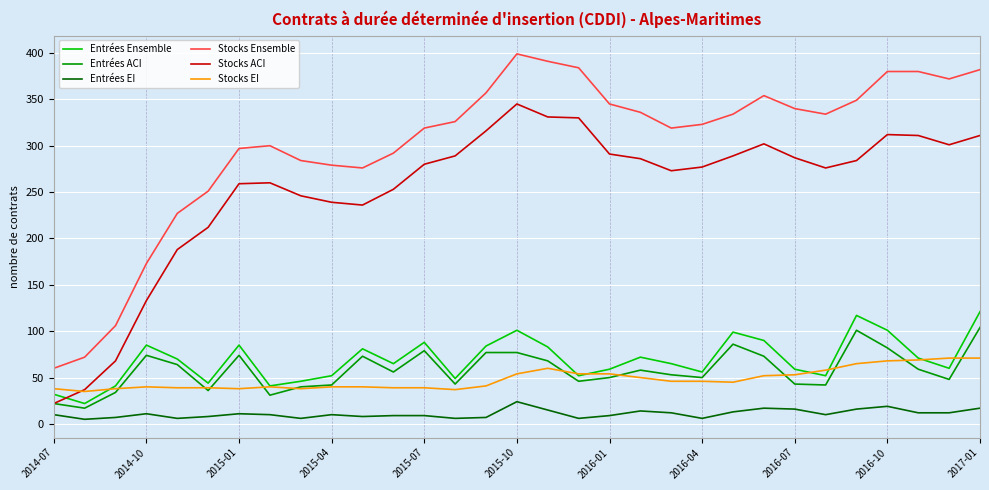

What is the greatest value displayed?

399